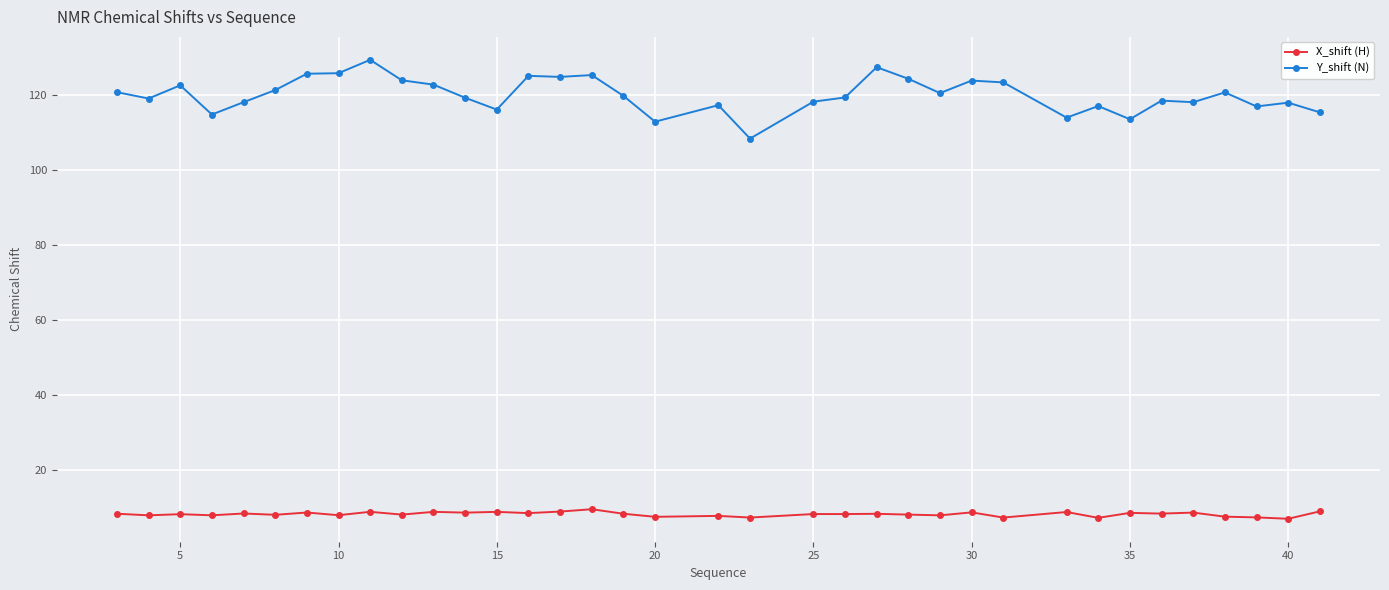

Rank the series by their maximum value, from highest to lowest.

Y_shift (N), X_shift (H)